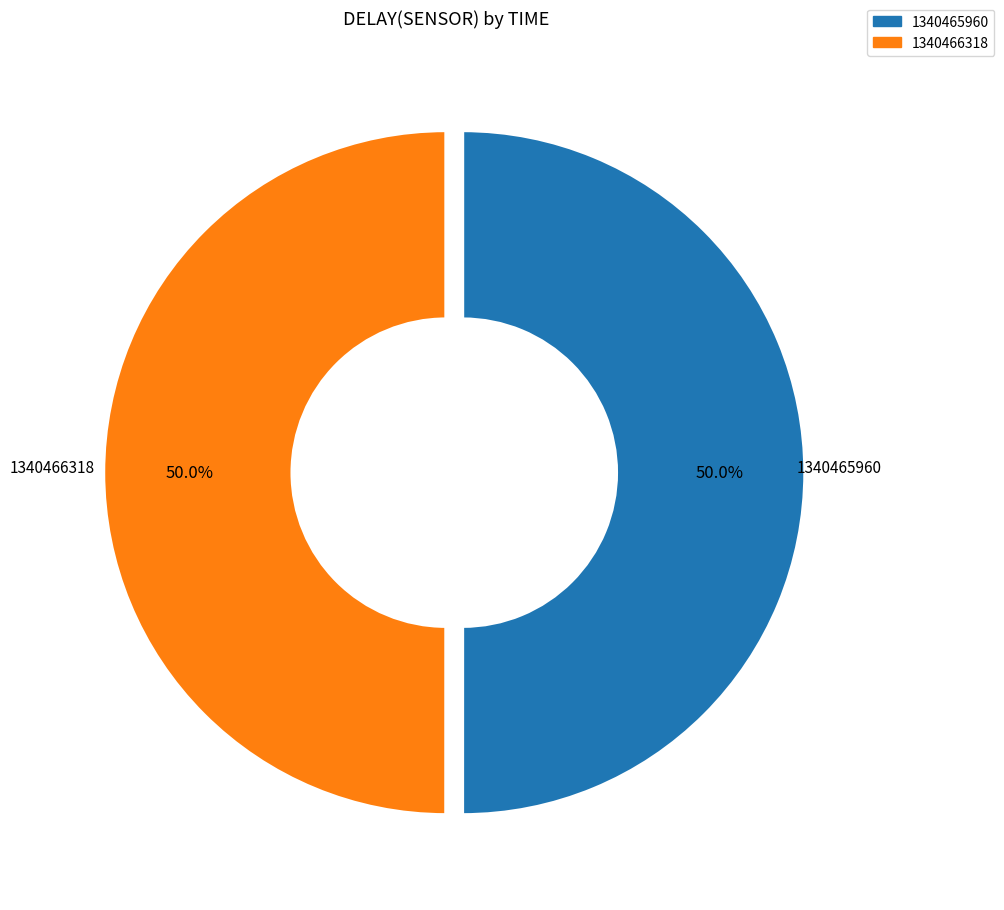

What percentage do 1340466318 and 1340465960 together represent?

100.0%